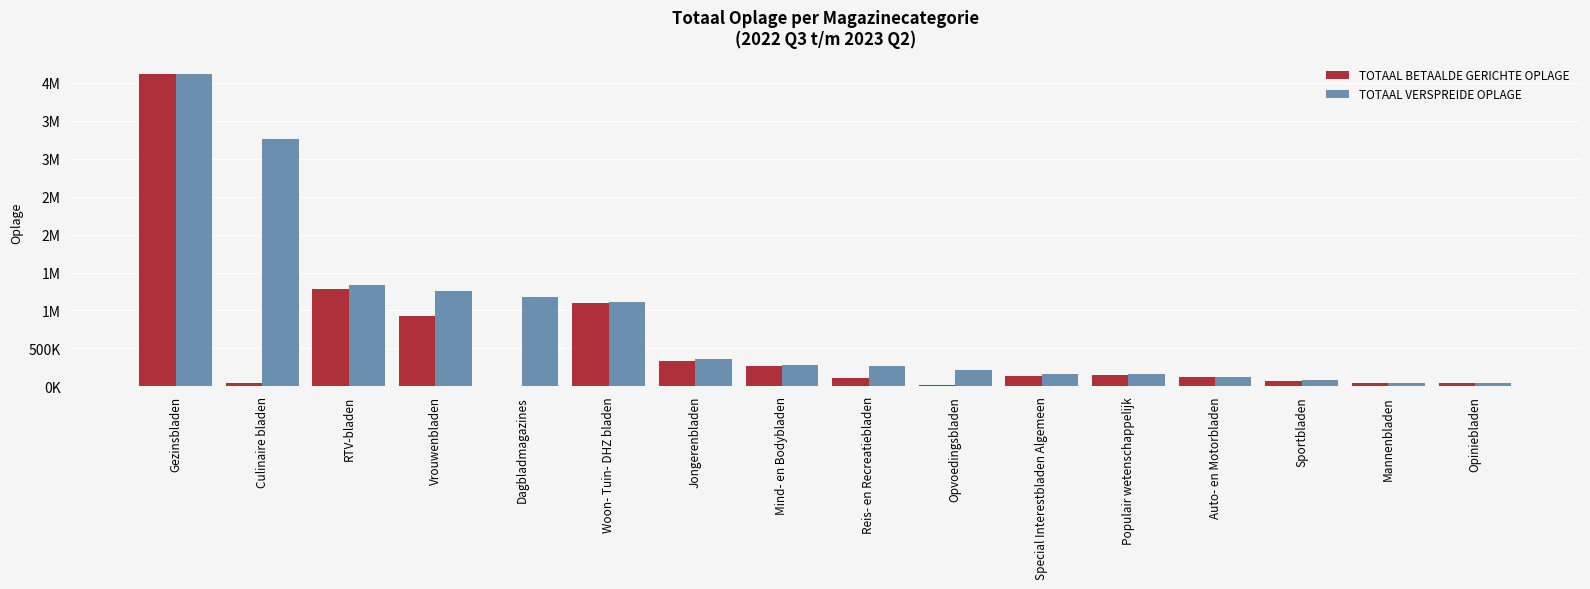

What is the value of the TOTAAL BETAALDE GERICHTE OPLAGE bar at the 12th from the left?

152766